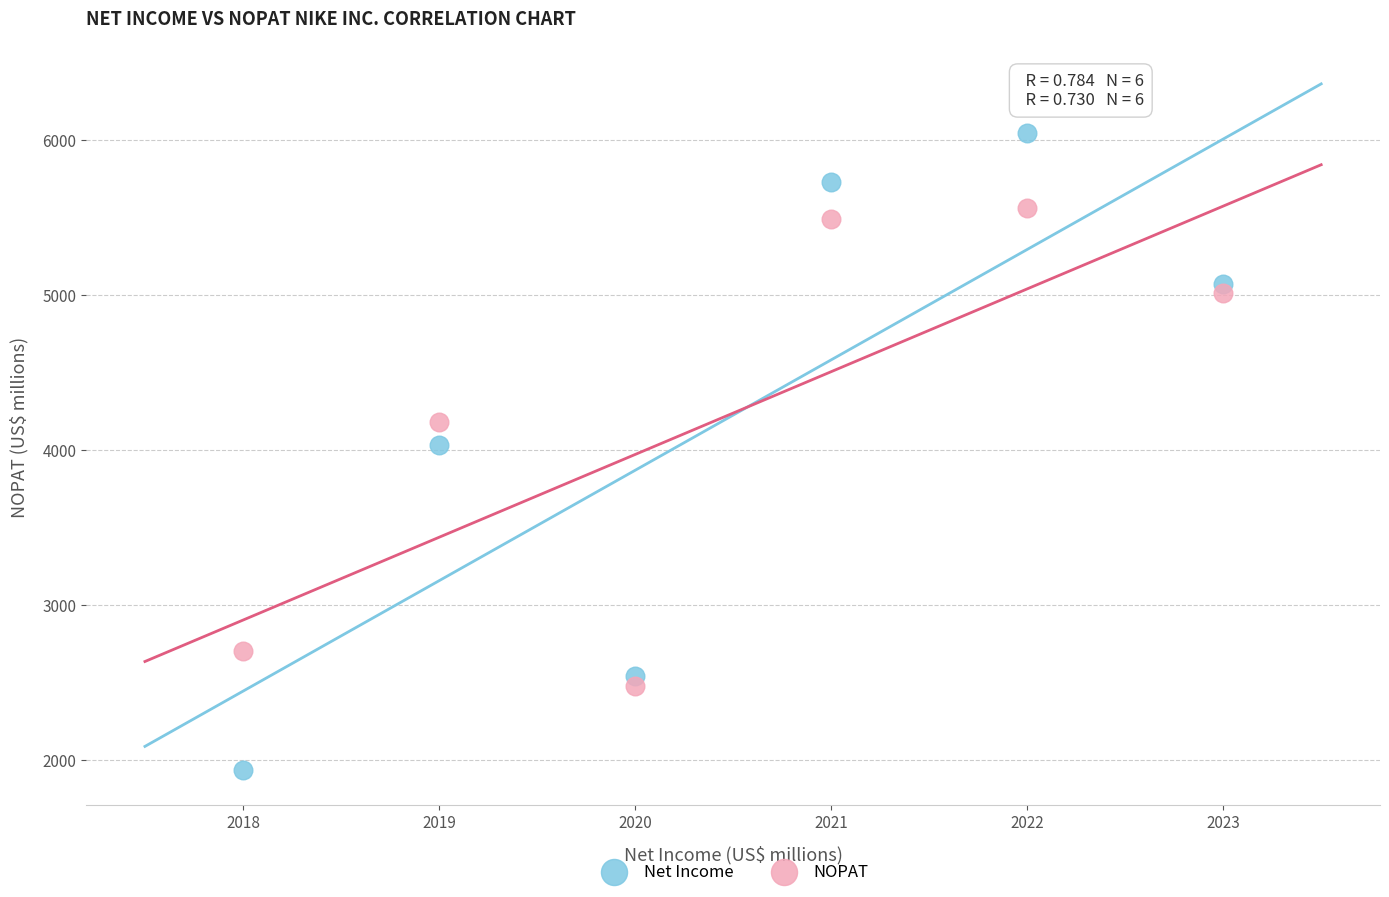

Which series reaches the maximum Y coordinate?

Net Income